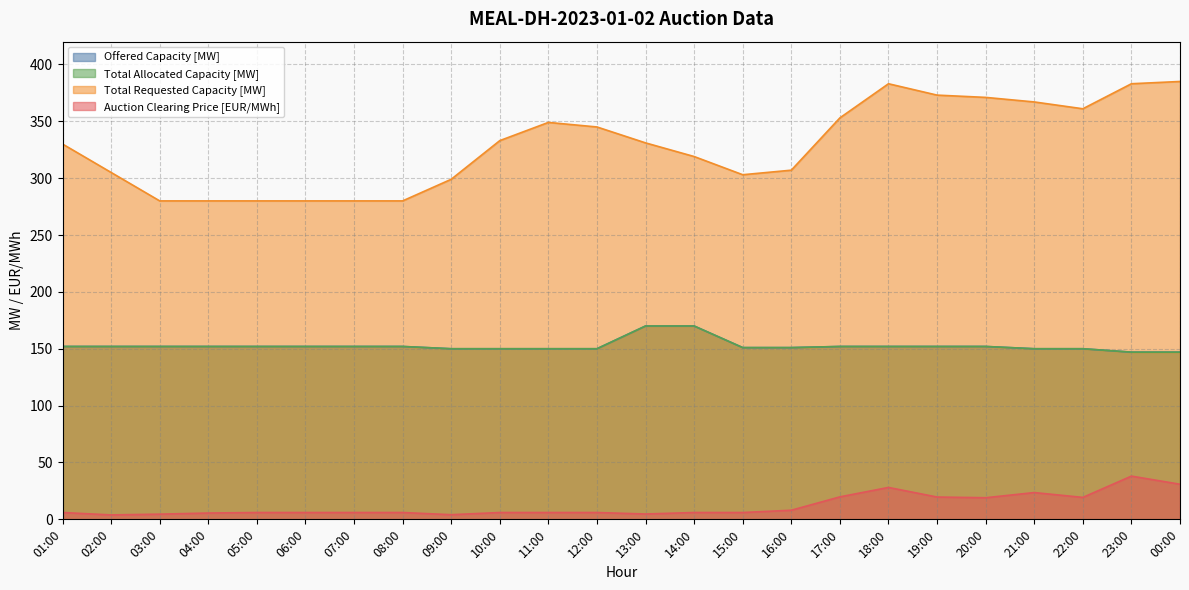

At which label does Offered Capacity [MW] reach its minimum?

23:00